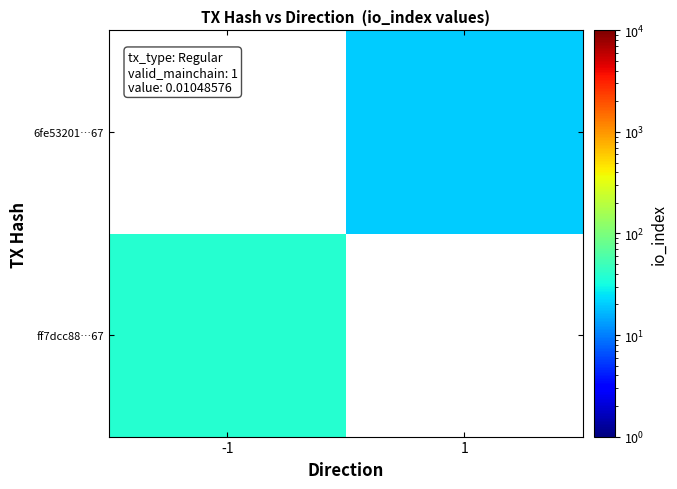

What is the greatest value displayed?

39.0